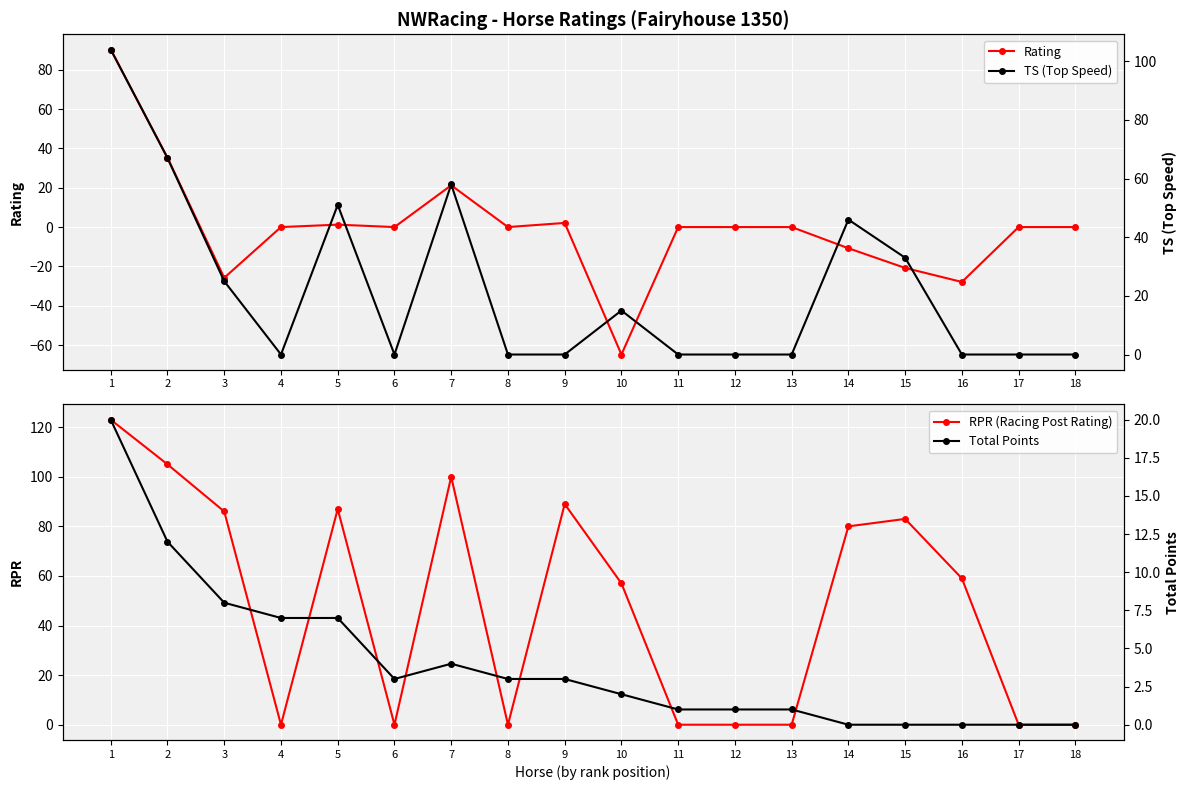

At which category is the sum across all series the highest?

1